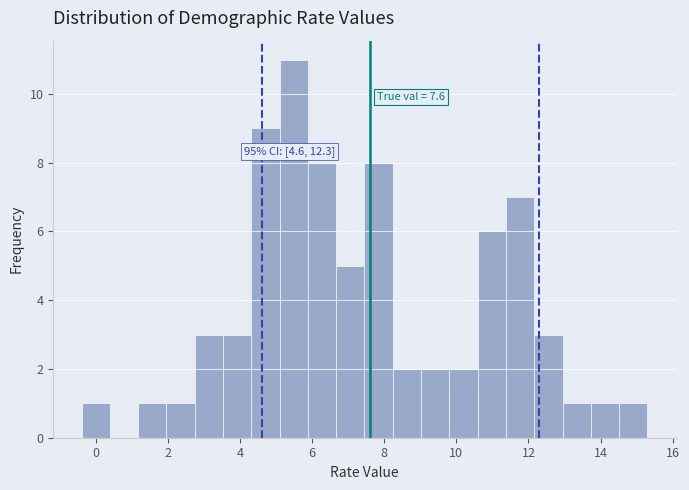

Read against the x-axis, roughly where is the centre of the tallest bar?

5.4